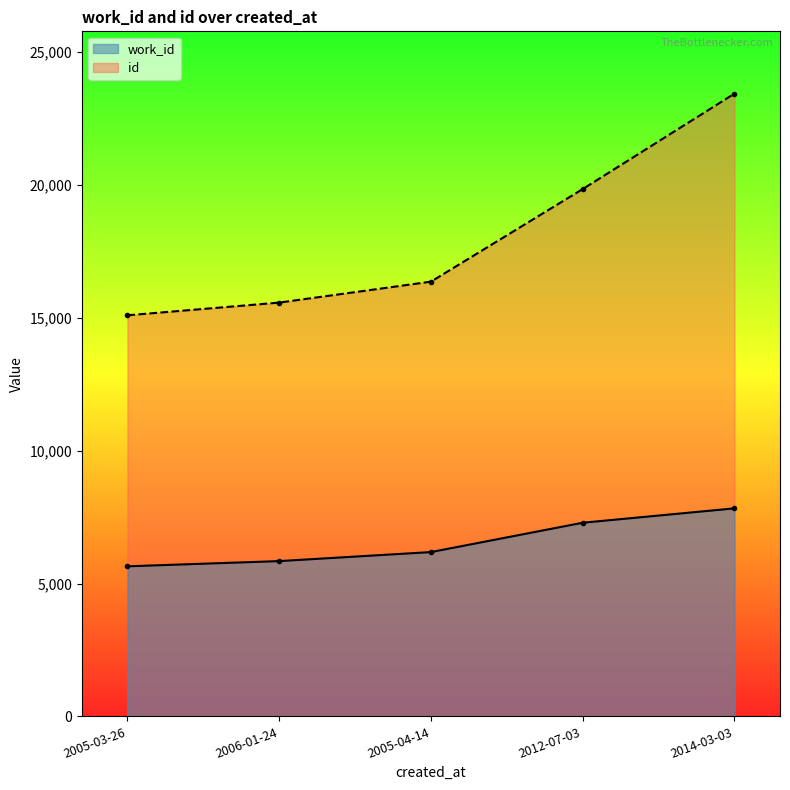

What is the highest value of the id series?

23437